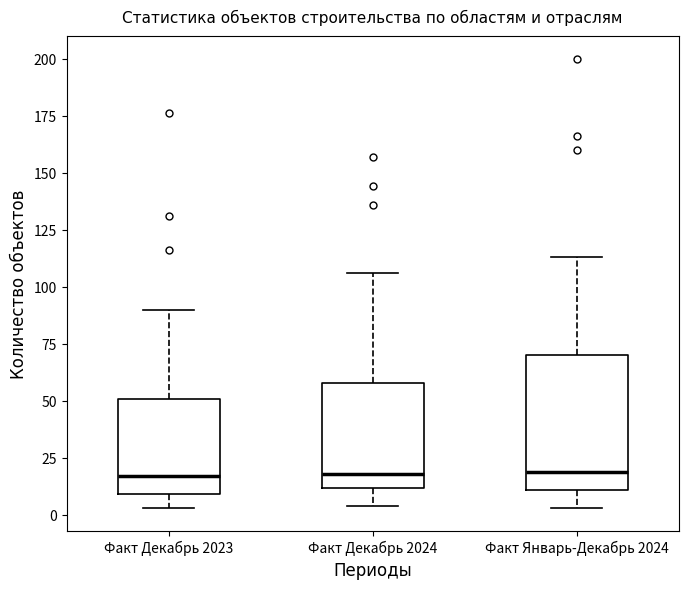

Where is the lower edge of the box for Факт Декабрь 2023 on the y-axis? The values are not printed on the chart, so give them approximately, as read against the axis.

10